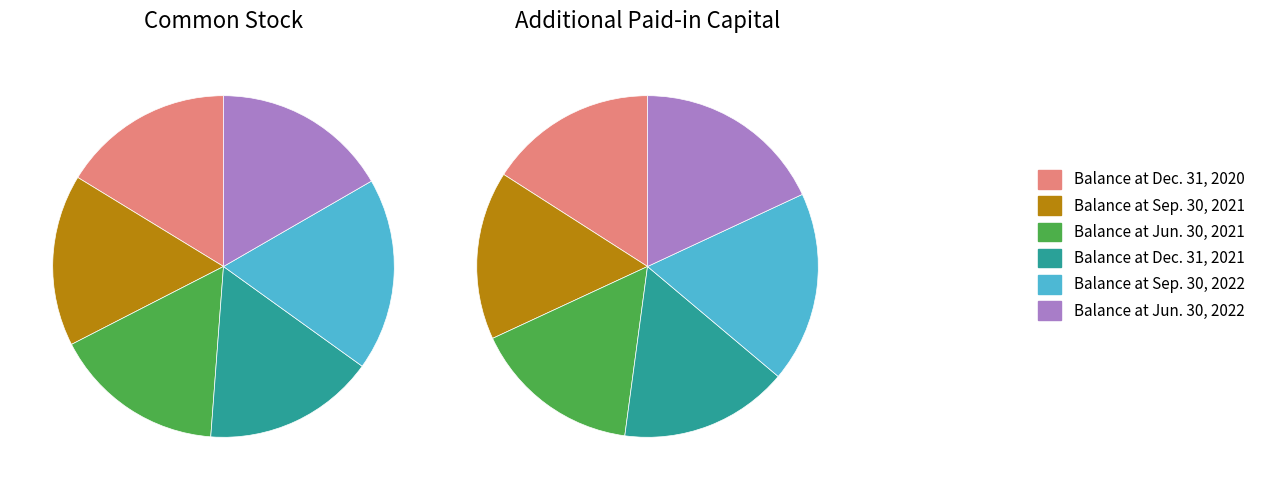

Combined, do 15 and 14 account for over 50%?

No